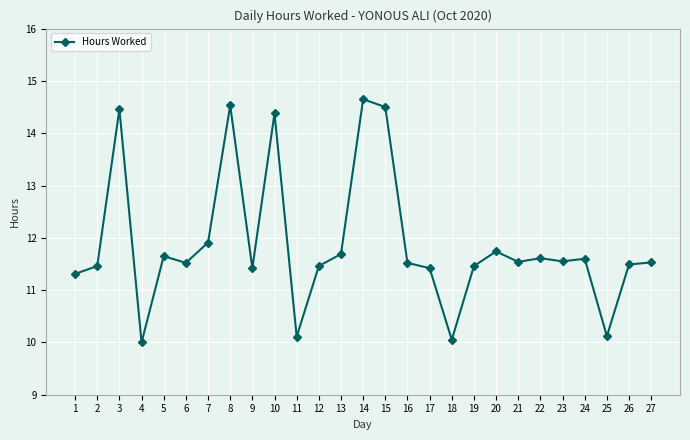

At which category does the data reach its first local valley?

4